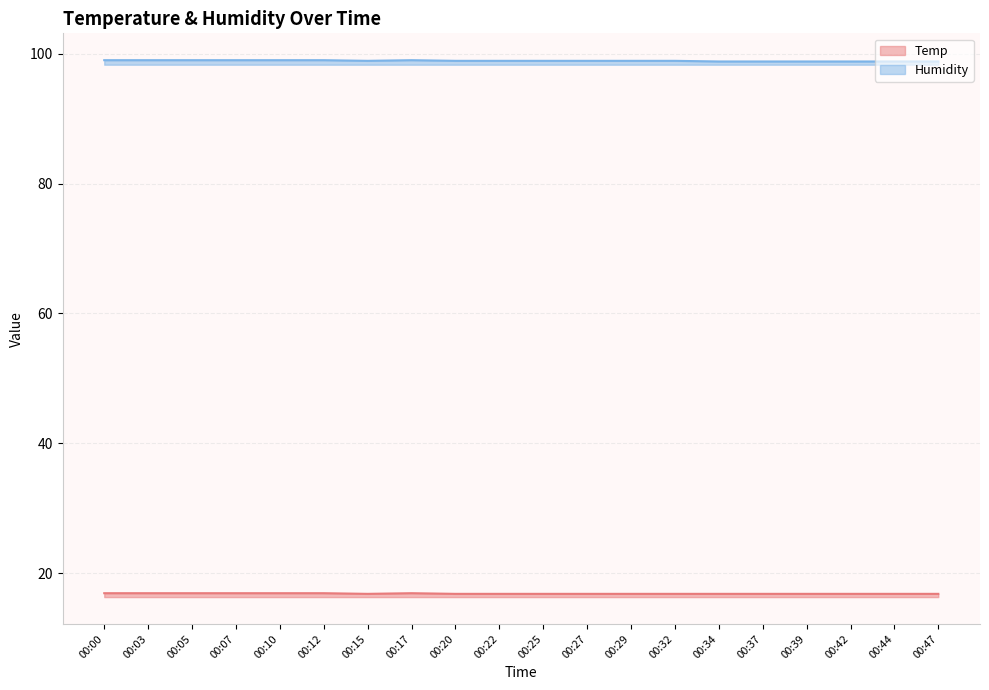

What is the lowest value of the Humidity series?

98.8